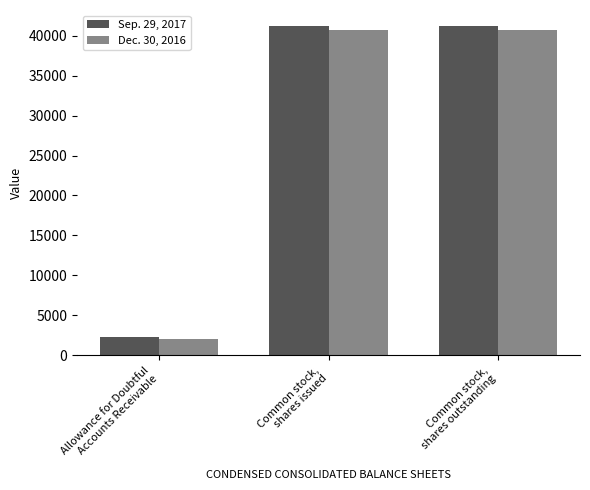

What position from the right is Allowance for Doubtful
Accounts Receivable?

3